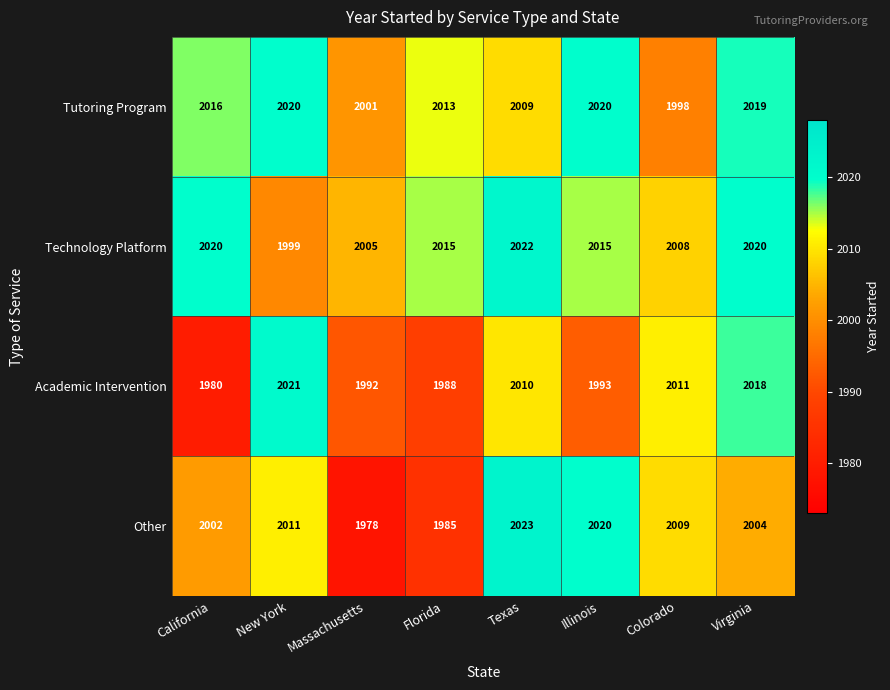

What is the spread (max minus min) of values at Massachusetts?

27